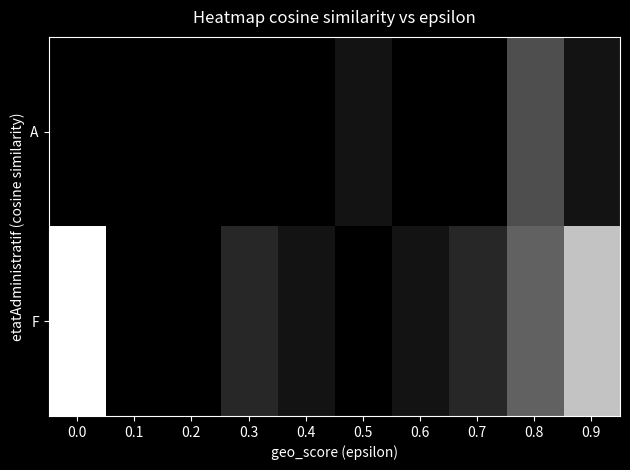

Reading left to right, extract all data points from this chart.

A: 0.0=0	0.1=0	0.2=0	0.3=0	0.4=0	0.5=1	0.6=0	0.7=0	0.8=4	0.9=1
F: 0.0=13	0.1=0	0.2=0	0.3=2	0.4=1	0.5=0	0.6=1	0.7=2	0.8=5	0.9=10